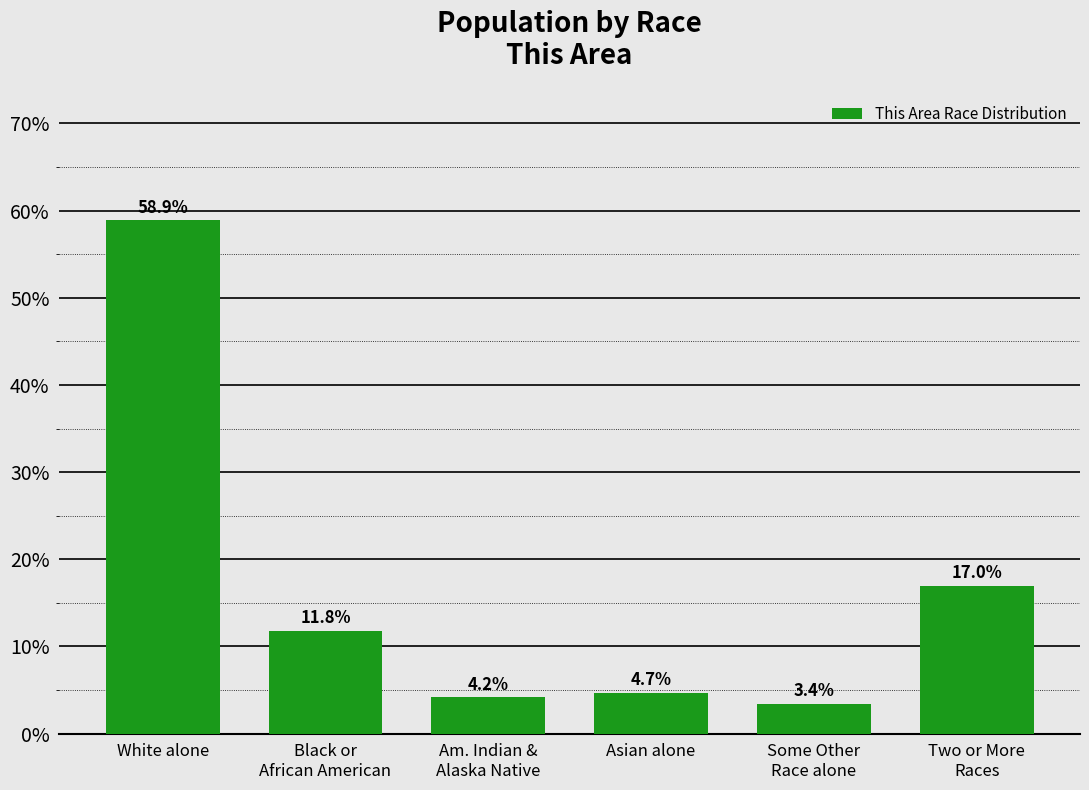

What position from the left is Two or More
Races?

6